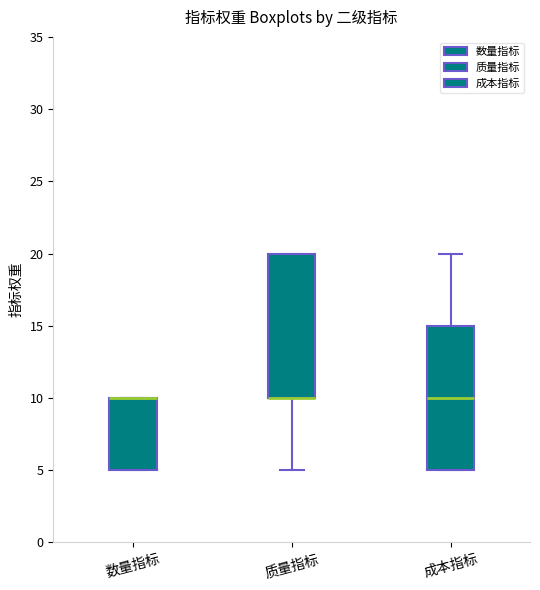

Where is the lower edge of the box for 数量指标 on the y-axis? The values are not printed on the chart, so give them approximately, as read against the axis.

5